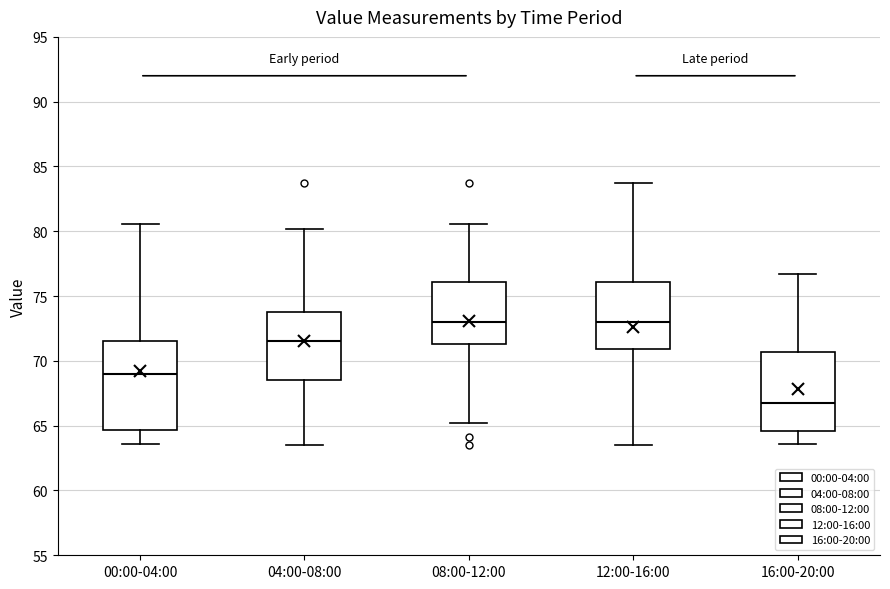

Where does the lower whisker of the box for 16:00-20:00 end on the y-axis? The values are not printed on the chart, so give them approximately, as read against the axis.

63.5